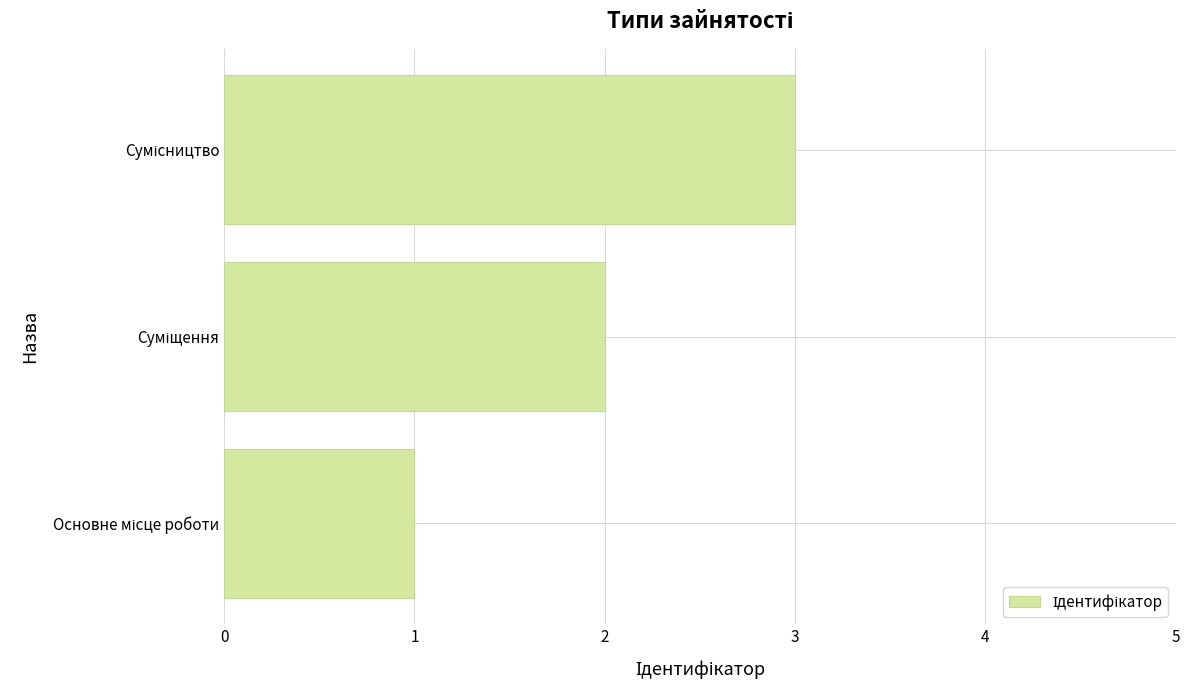

What is the maximum value shown in the chart?

3